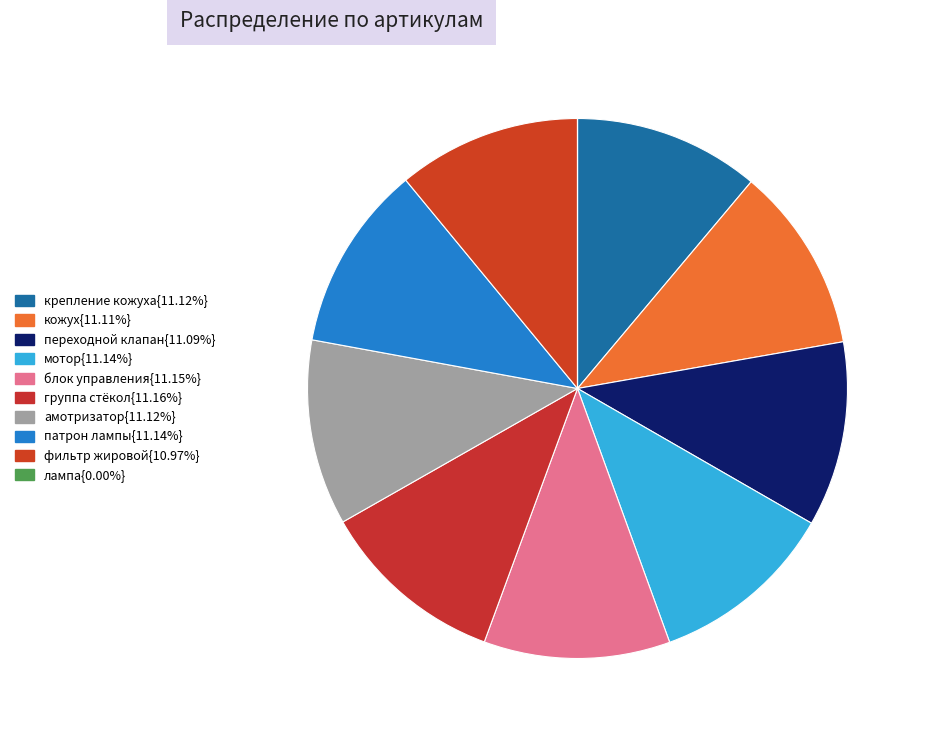

Rank the categories by value from lowest to highest.

лампа, фильтр жировой, переходной клапан, кожух, амотризатор, крепление кожуха, патрон лампы, мотор, блок управления, группа стёкол